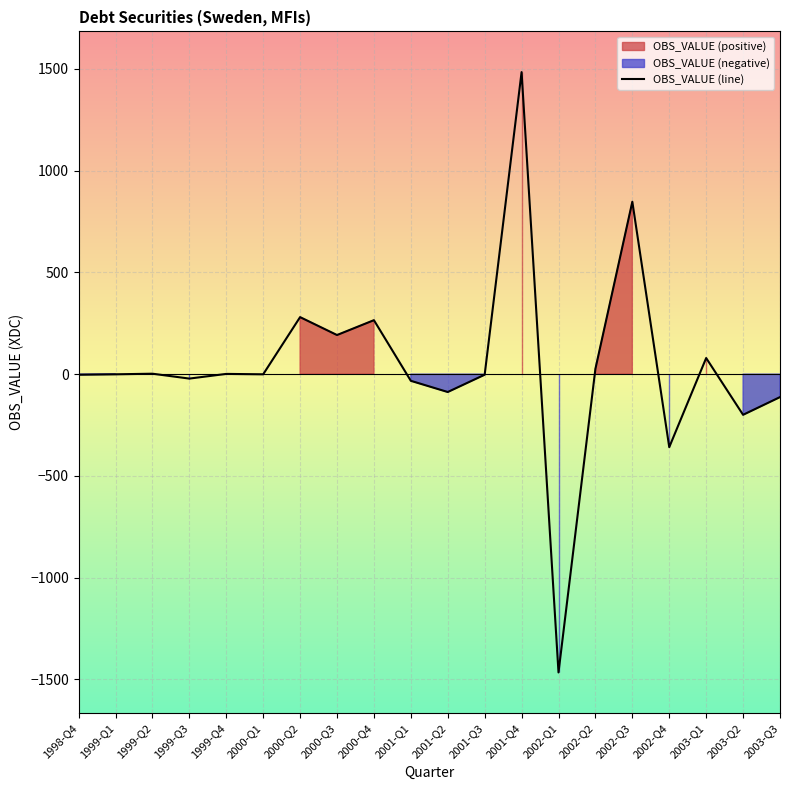

Between 2002-Q4 and 2003-Q3, which is larger?

2003-Q3